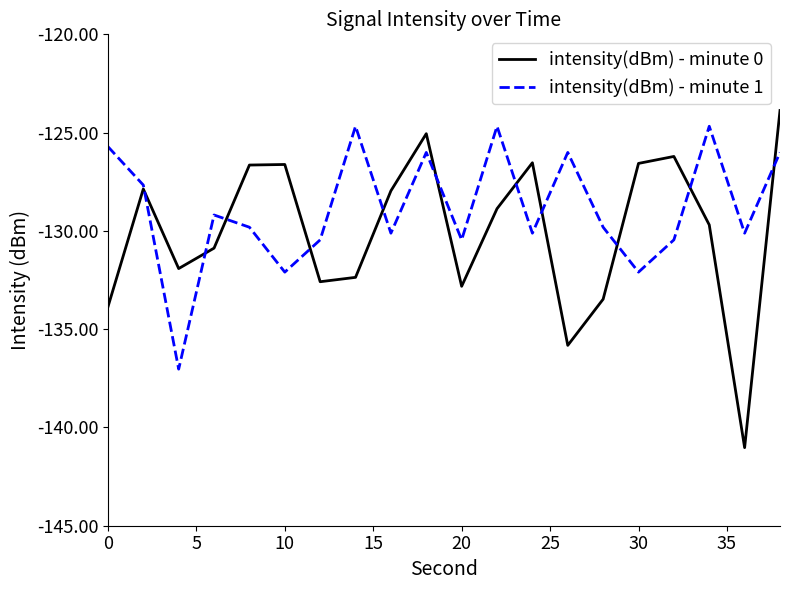

How many interior local valleys does the intensity(dBm) - minute 1 series have?

7